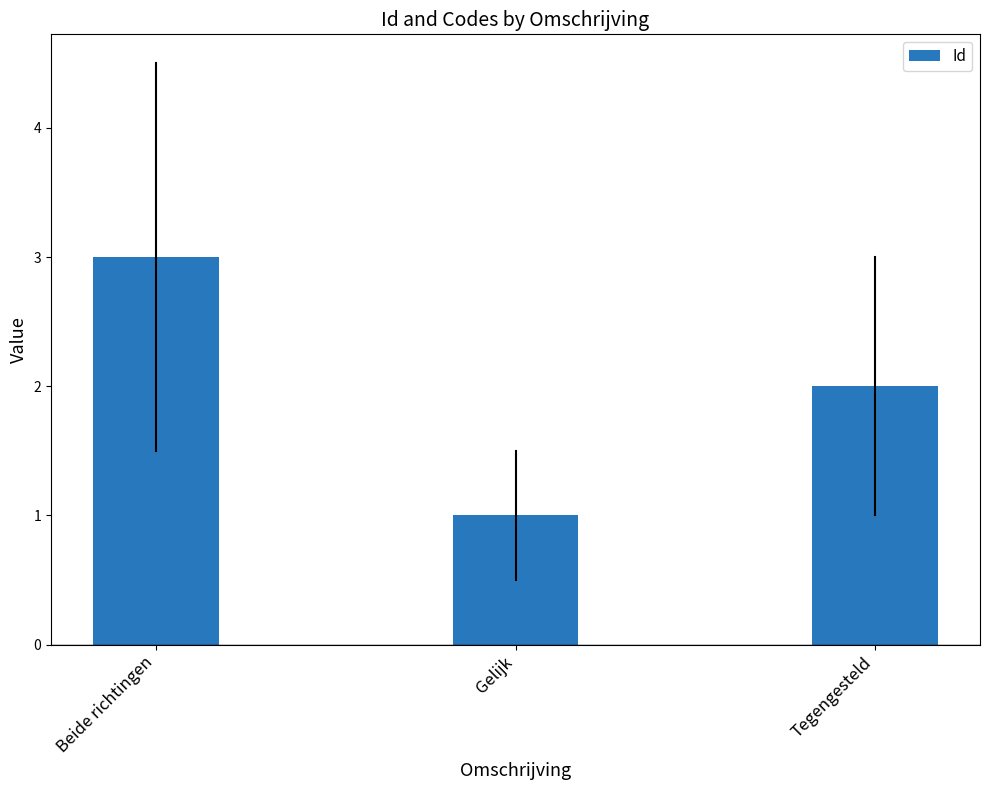

What is the sum of the values at Gelijk and Tegengesteld?

3